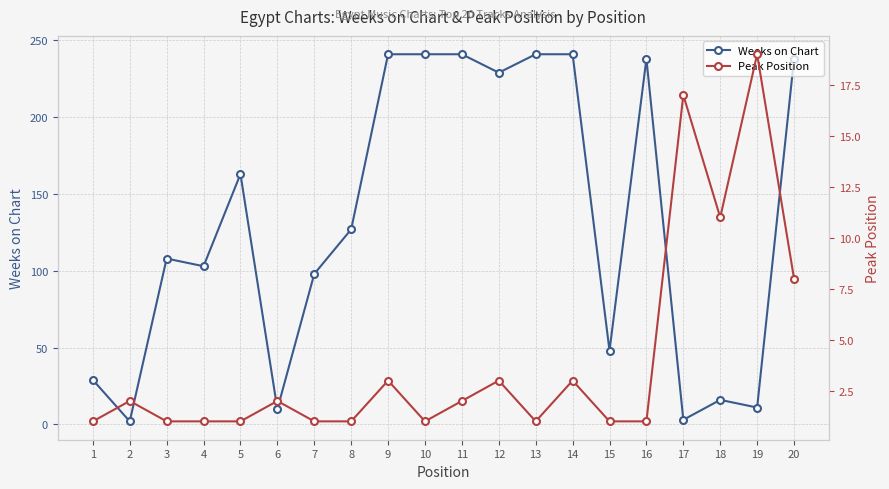

Rank the series at 9 from highest to lowest value.

Weeks on Chart, Peak Position